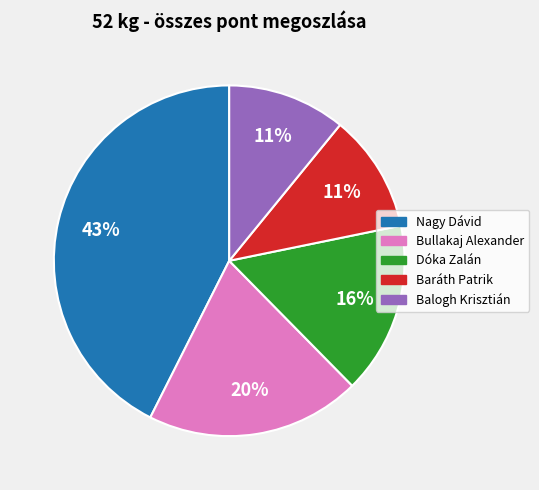

Does Baráth Patrik account for over 50% of the chart?

No